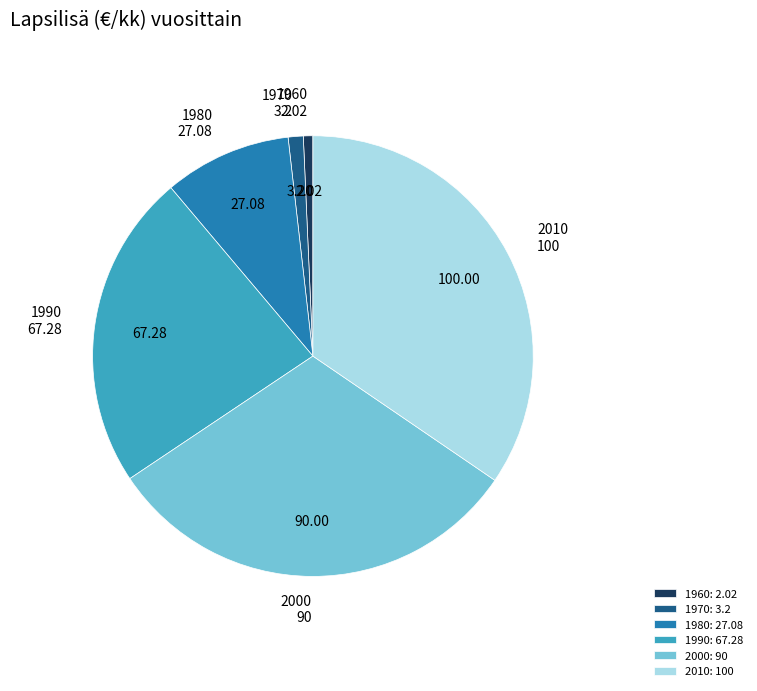

Is there a majority slice in this chart?

No